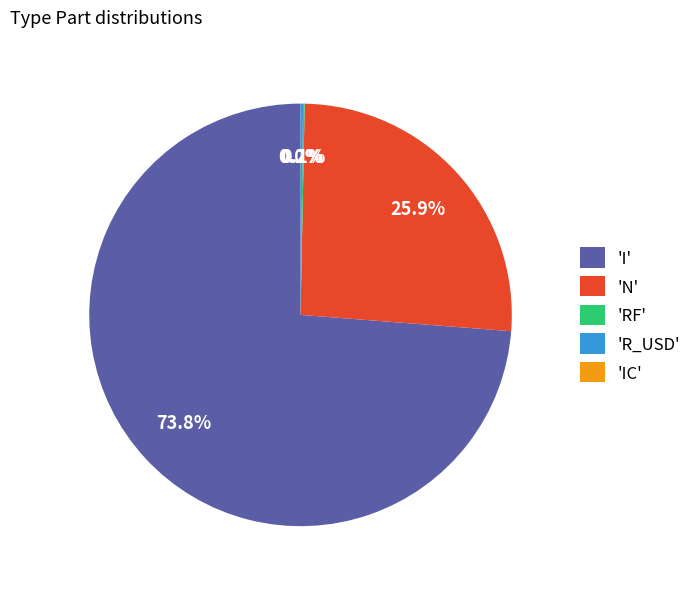

What is the largest slice in the pie chart?

'I'